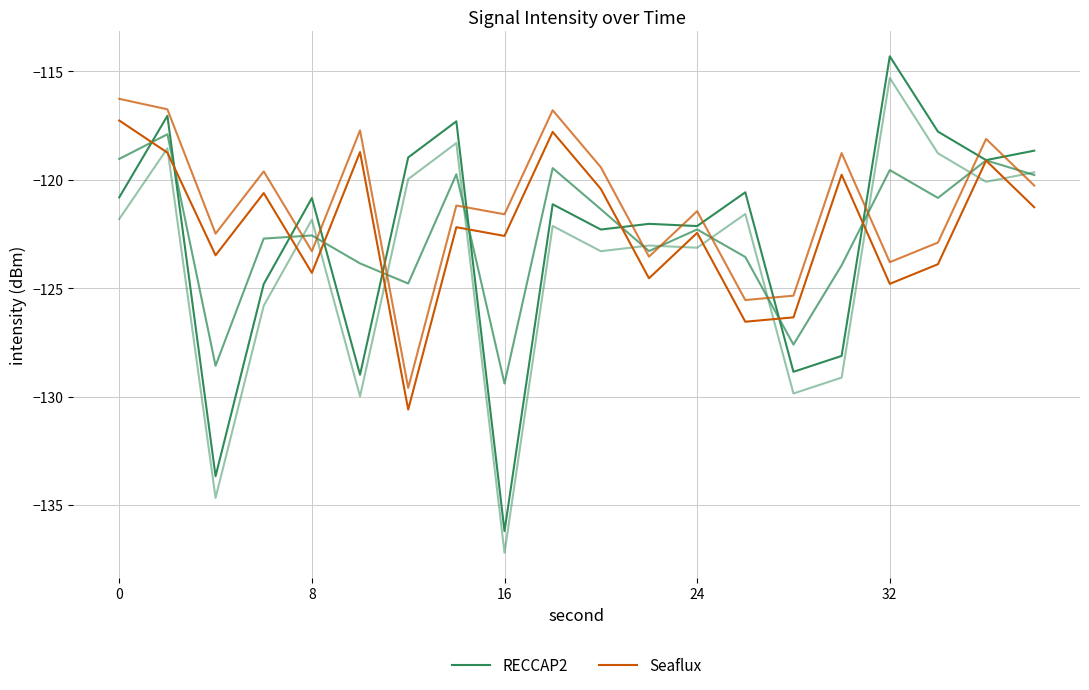

What is the sum of all Seaflux values?

-2445.5